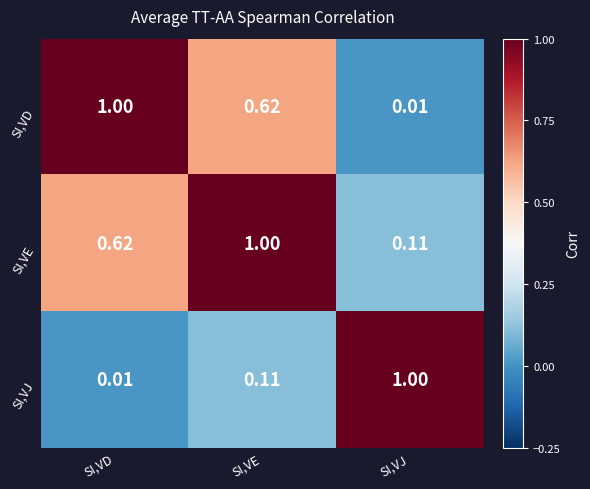

Where is SI,VE nearest to the value 0?

SI,VJ